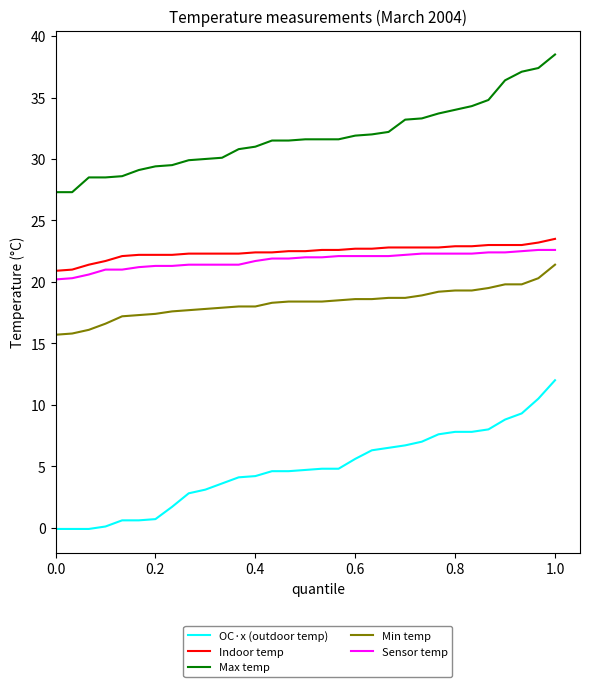

Which series has the largest range (max minus min)?

OC·x (outdoor temp)